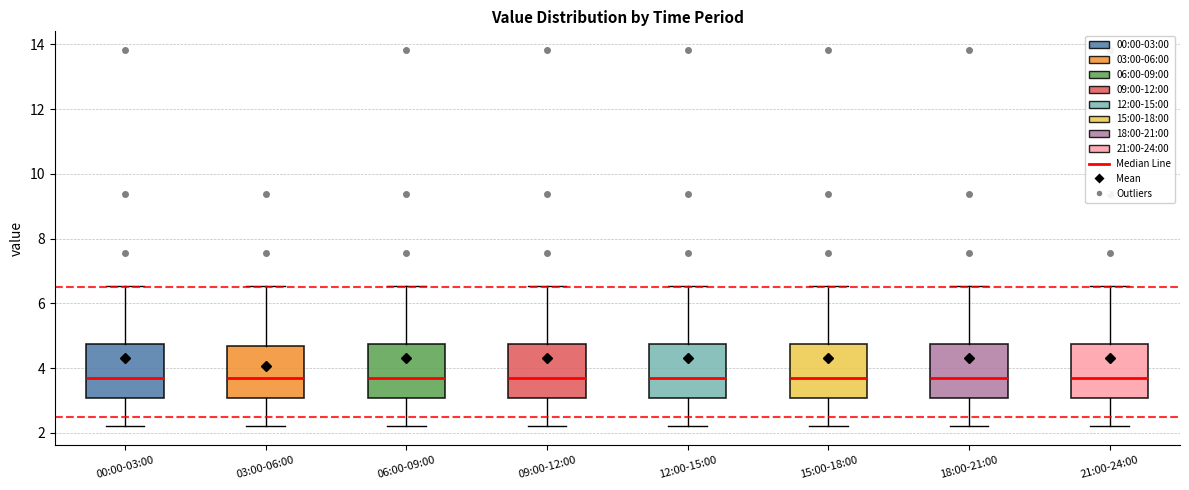

Reading left to right, read every box against the y-axis: the position of its median line, the range the box covers, and the ends of its whiskers. The values are not printed on the chart, so give them approximately, as read against the axis.

00:00-03:00: median 3.8, box 3.0 to 4.8, whiskers 2.2 to 6.6
03:00-06:00: median 3.8, box 3.0 to 4.6, whiskers 2.2 to 6.6
06:00-09:00: median 3.8, box 3.0 to 4.8, whiskers 2.2 to 6.6
09:00-12:00: median 3.8, box 3.0 to 4.8, whiskers 2.2 to 6.6
12:00-15:00: median 3.8, box 3.0 to 4.8, whiskers 2.2 to 6.6
15:00-18:00: median 3.8, box 3.0 to 4.8, whiskers 2.2 to 6.6
18:00-21:00: median 3.8, box 3.0 to 4.8, whiskers 2.2 to 6.6
21:00-24:00: median 3.8, box 3.0 to 4.8, whiskers 2.2 to 6.6